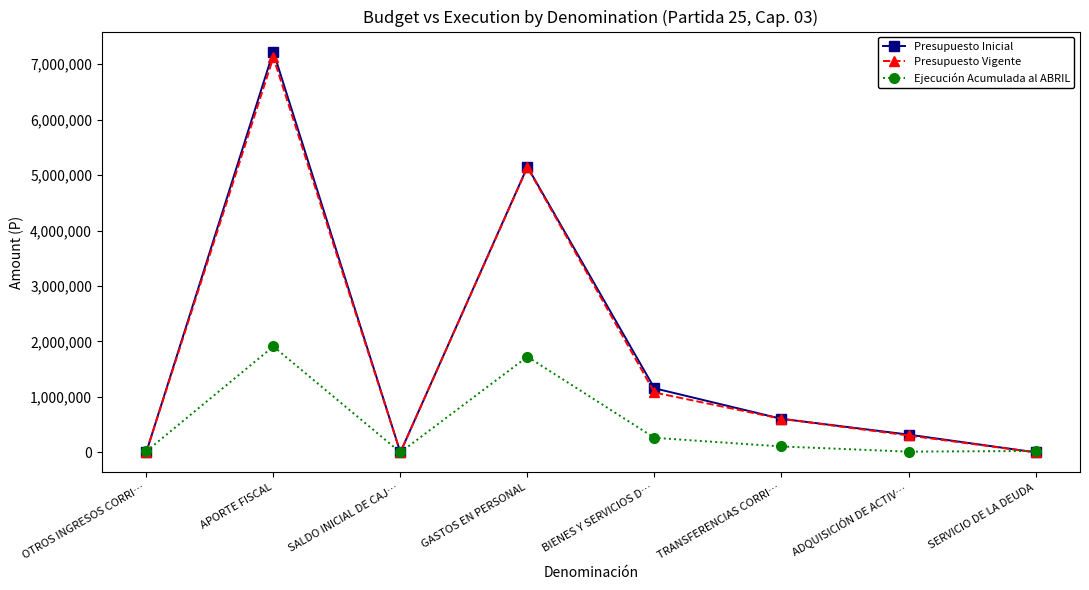

List the series in order of their peak value, lowest first.

Ejecución Acumulada al ABRIL, Presupuesto Vigente, Presupuesto Inicial